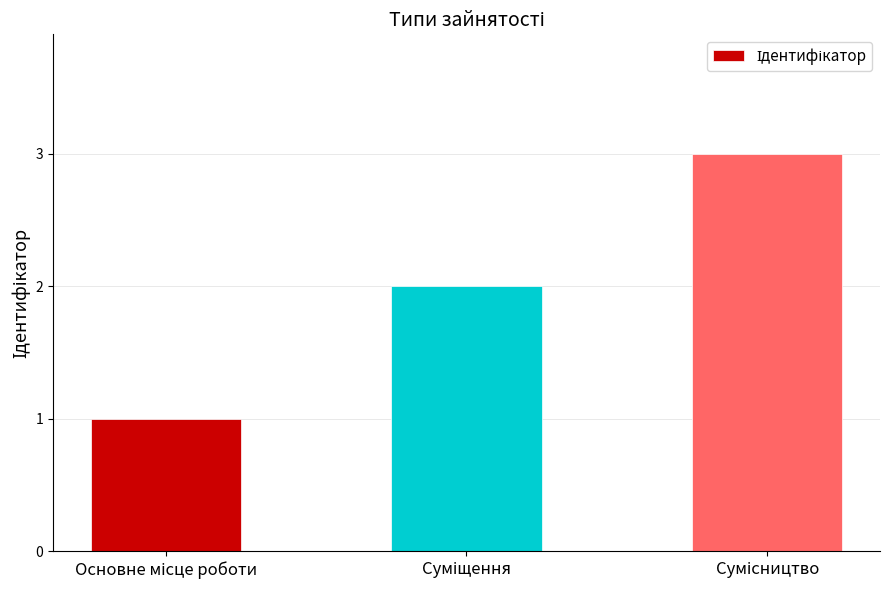

What is the sum of all values?

6